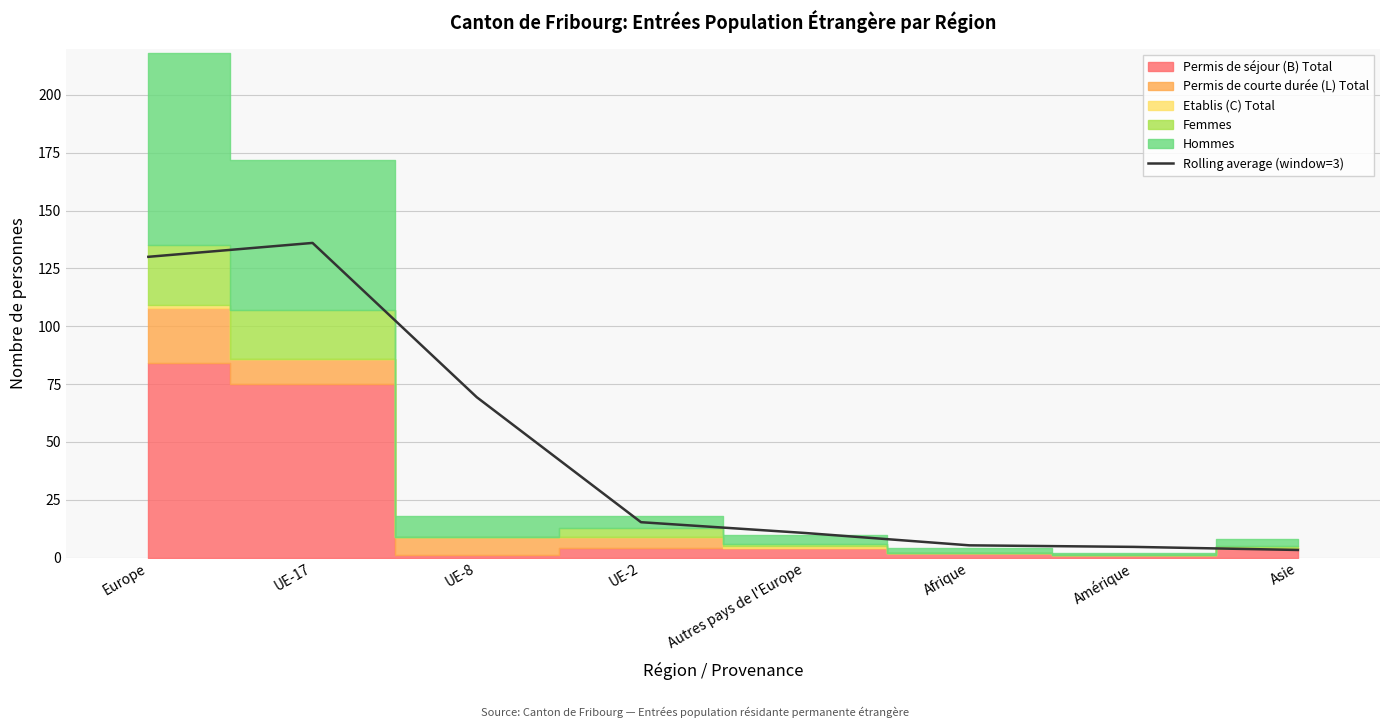

At which label does Rolling average (window=3) reach its peak?

UE-17